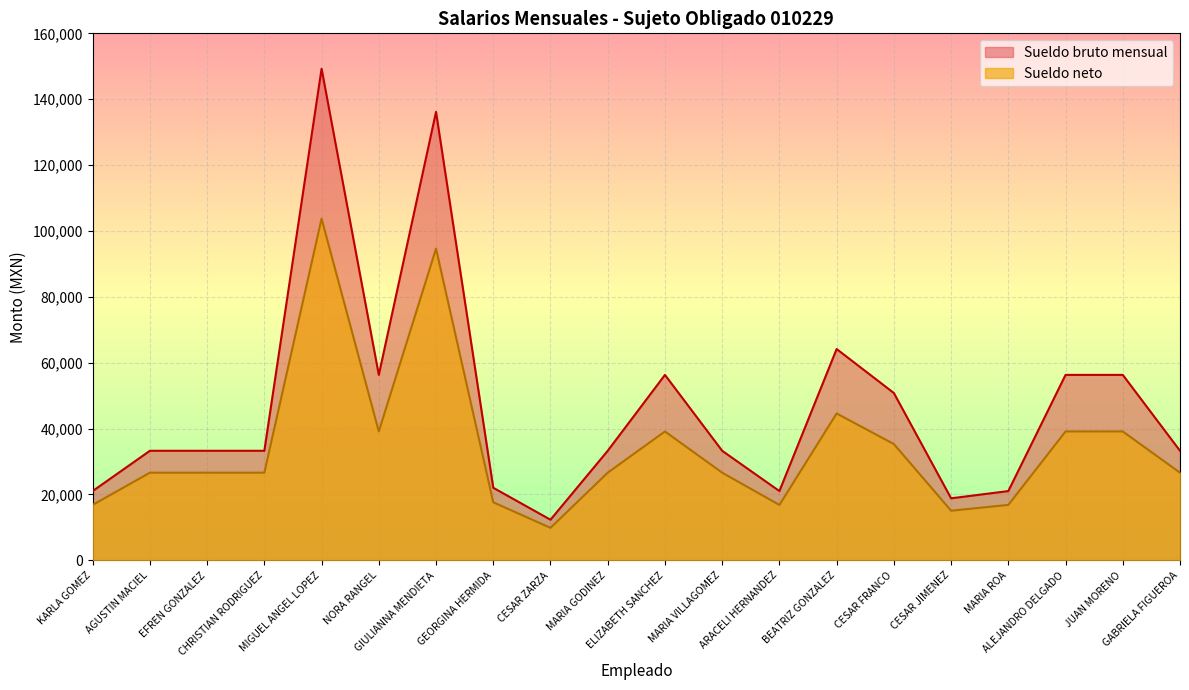

Which series has the largest range (max minus min)?

Sueldo bruto mensual